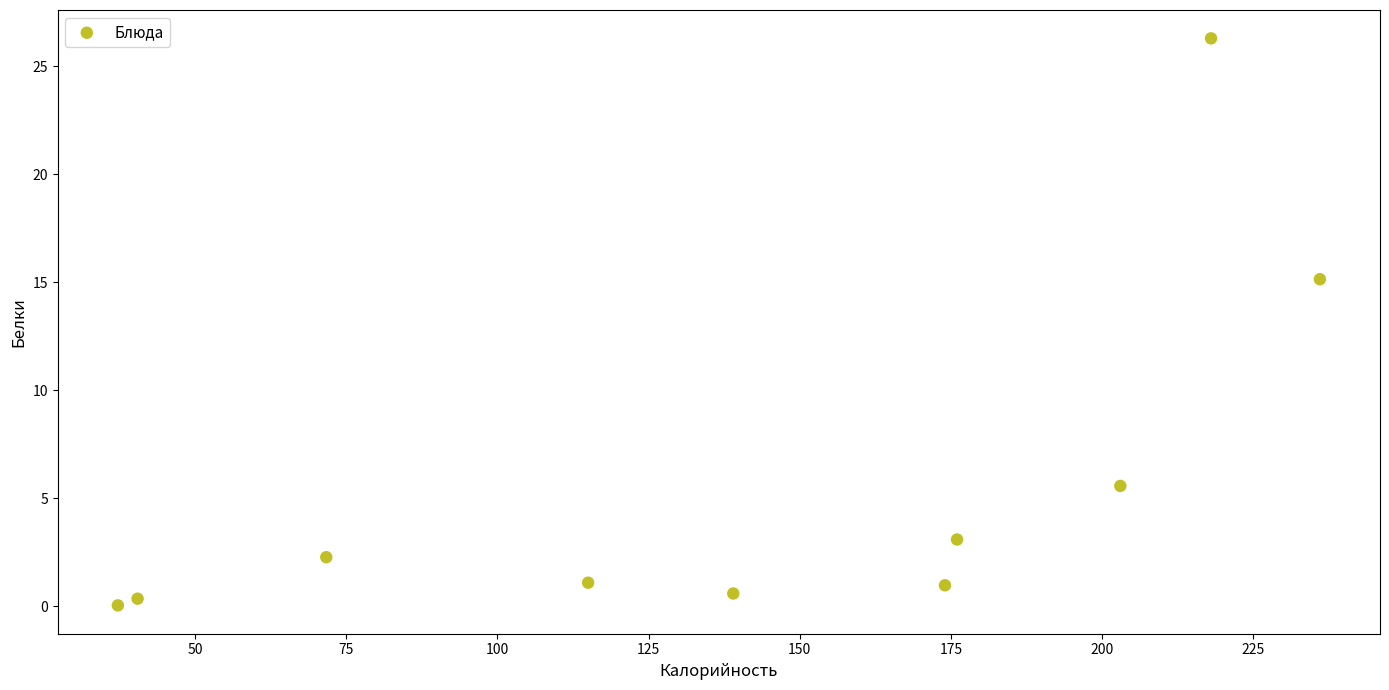

What is the range of X values (max minus min)?

198.8